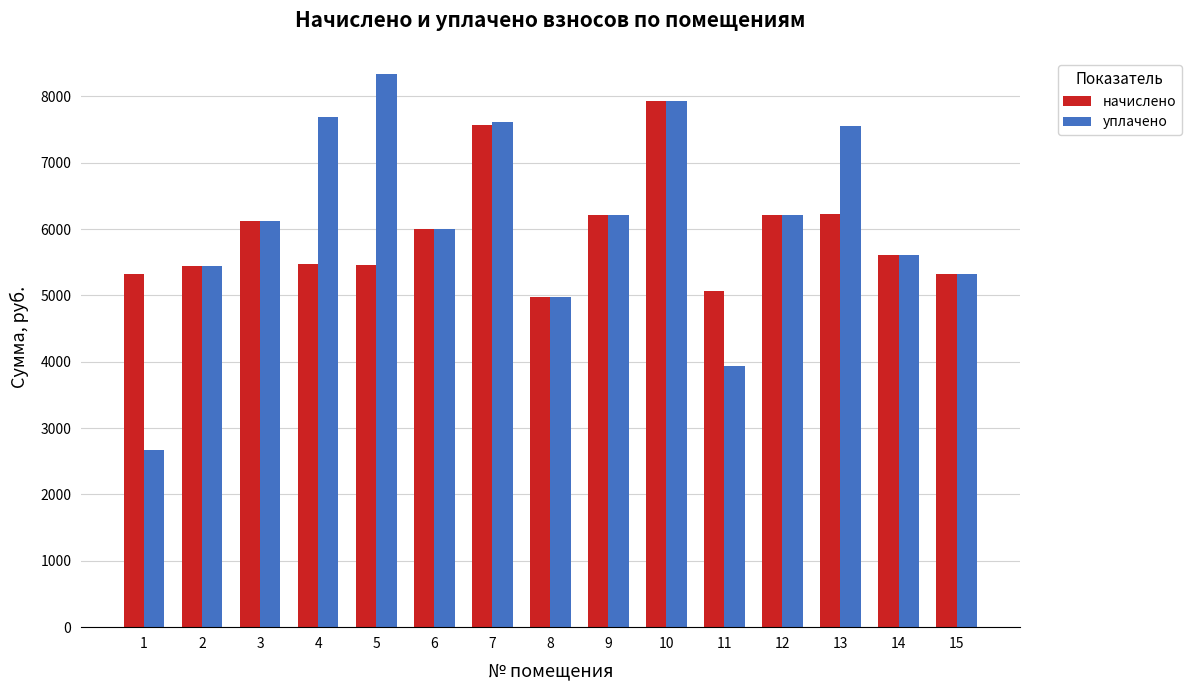

The value of уплачено at 14 is 5613.8. True or false?

True